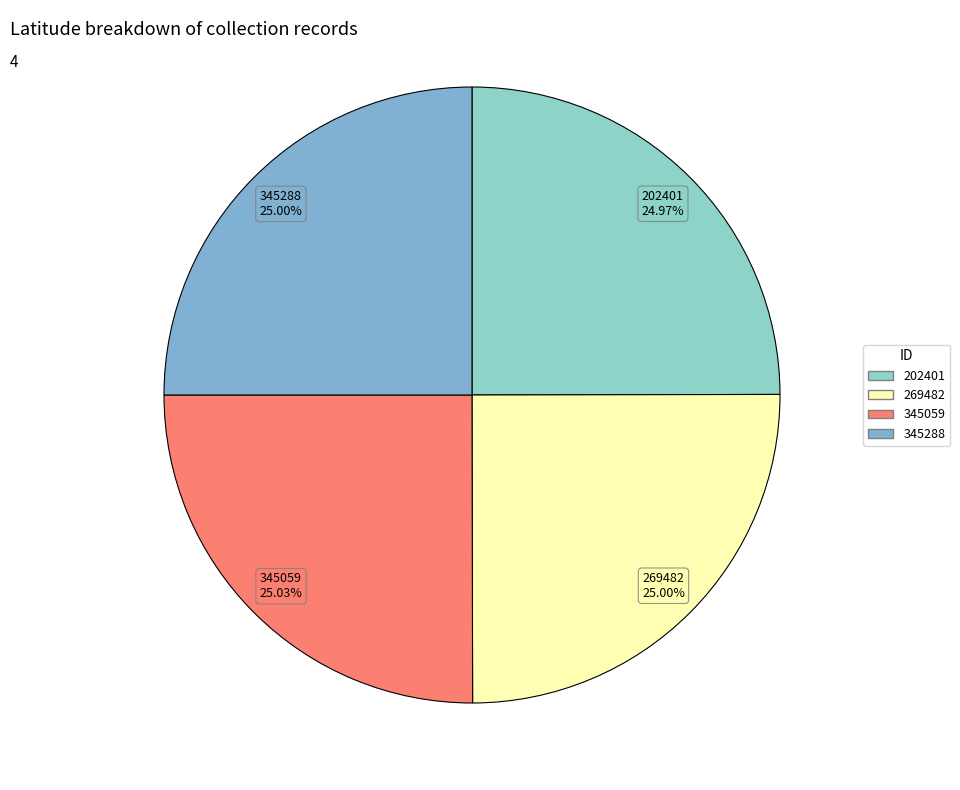

What is the ratio of the value at 202401 to the value at 345288?

1.0